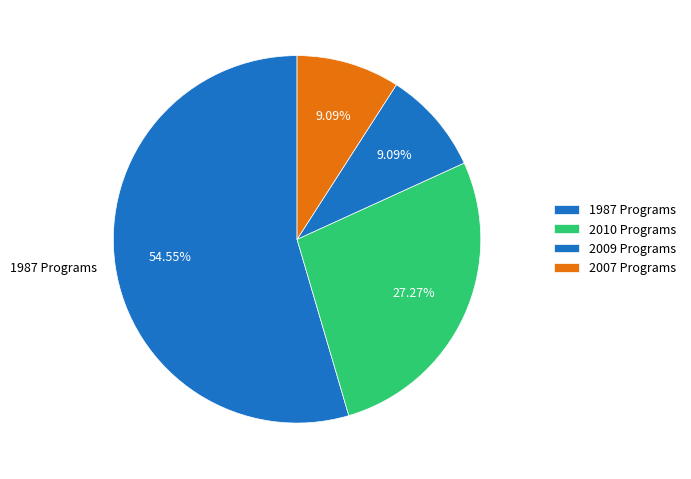

Count the number of slices in the pie.

4